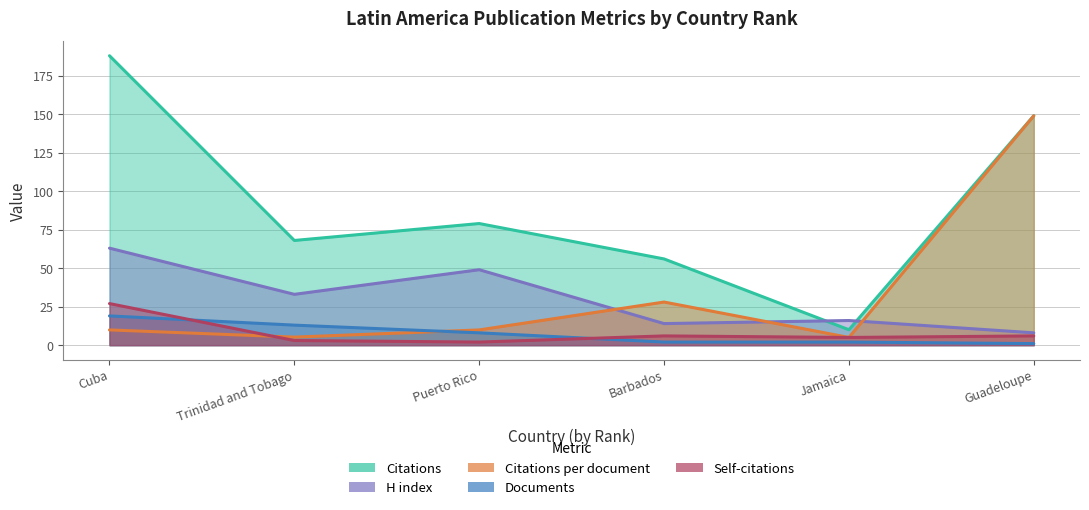

Reading left to right, what are all the values shown in this chart?

Citations: 188.0	68.0	79.0	56.0	10.0	149.0
Citations per document: 9.9	5.2	9.9	28.0	5.0	149.0
H index: 63.0	33.0	49.0	14.0	16.0	8.0
Documents: 19.0	13.0	8.0	2.0	2.0	1.0
Self-citations: 27.0	3.0	2.0	6.0	5.0	6.0